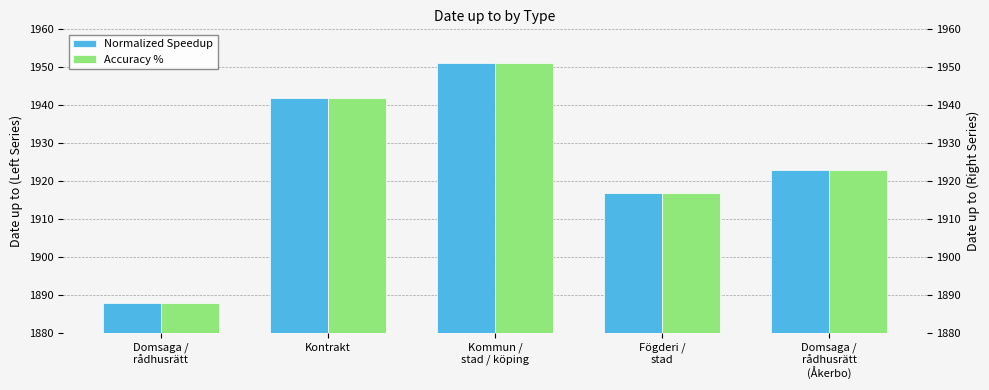

At which label does Normalized Speedup first exceed 1923?

Kontrakt